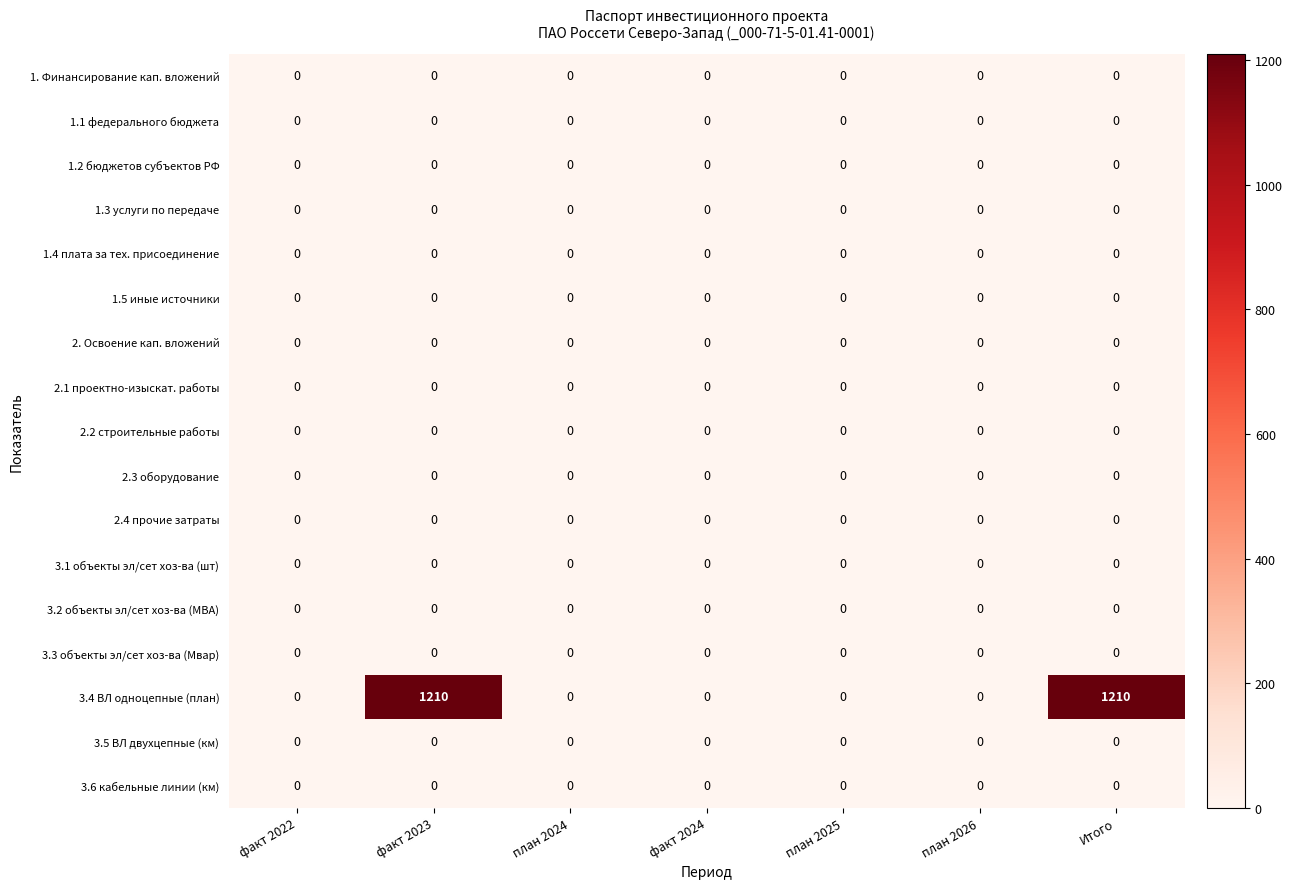

Count the number of data series in this chart.

17